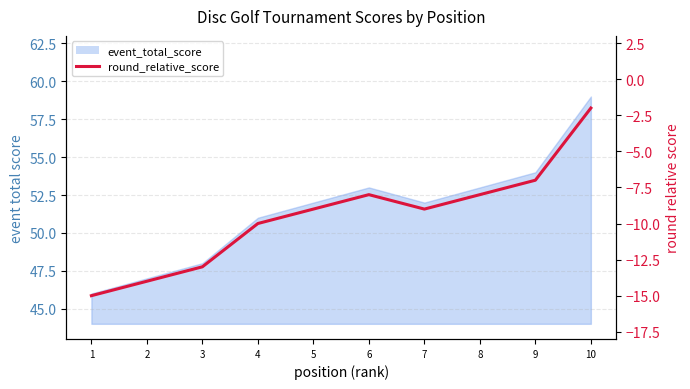

How many lines are shown in the chart?

1